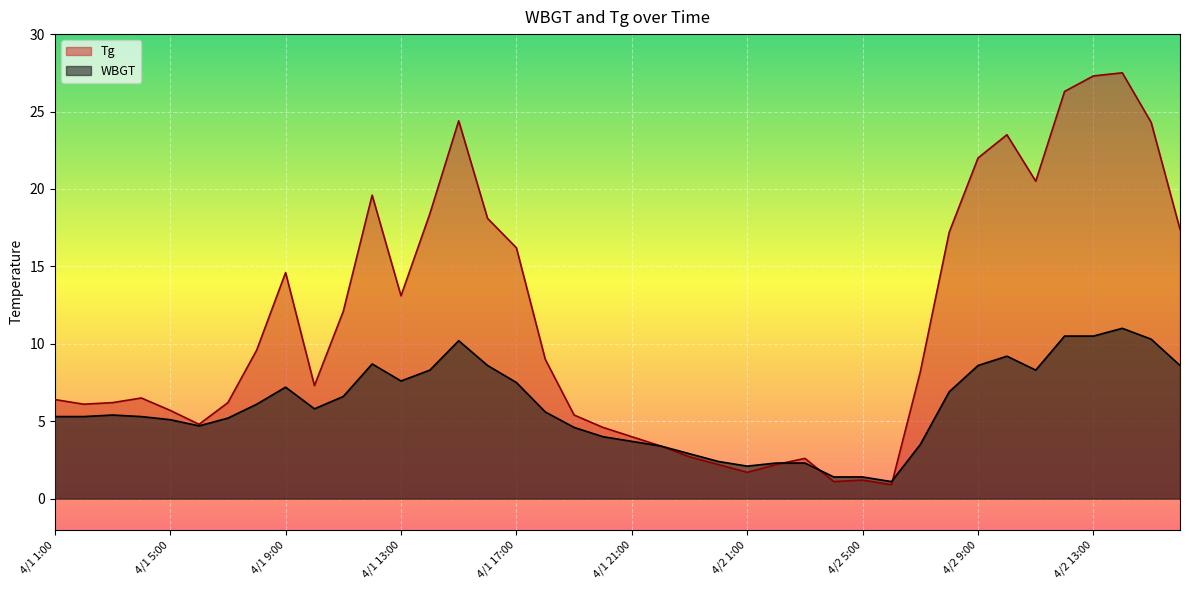

List the series in order of their peak value, lowest first.

WBGT, Tg